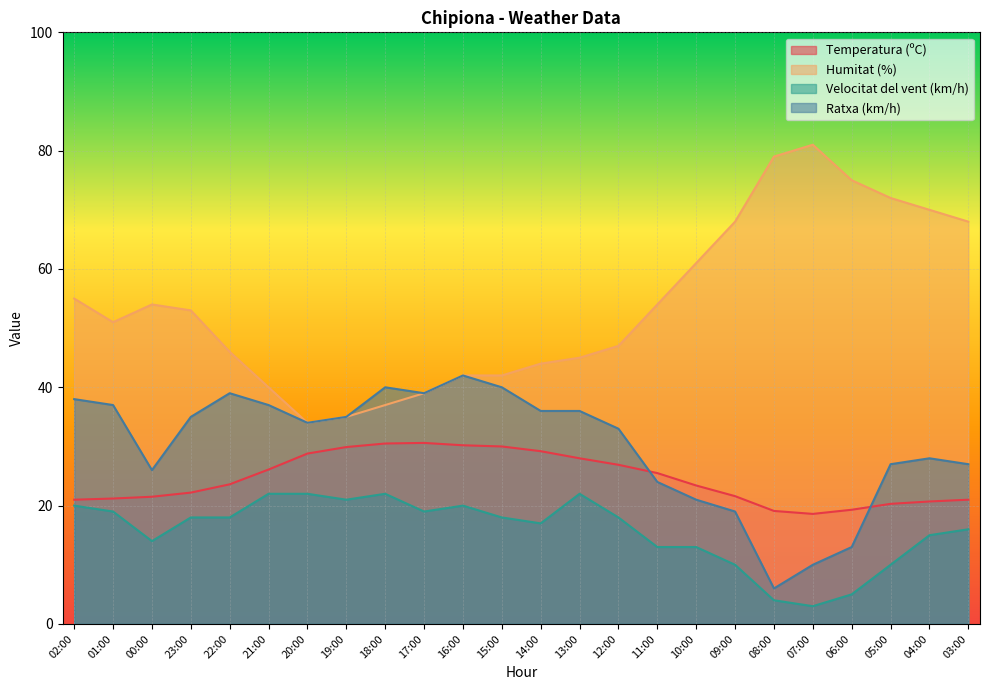

List the labels in order of Ratxa (km/h) value, largest first.

16:00, 18:00, 15:00, 22:00, 17:00, 02:00, 01:00, 21:00, 14:00, 13:00, 23:00, 19:00, 20:00, 12:00, 04:00, 05:00, 03:00, 00:00, 11:00, 10:00, 09:00, 06:00, 07:00, 08:00